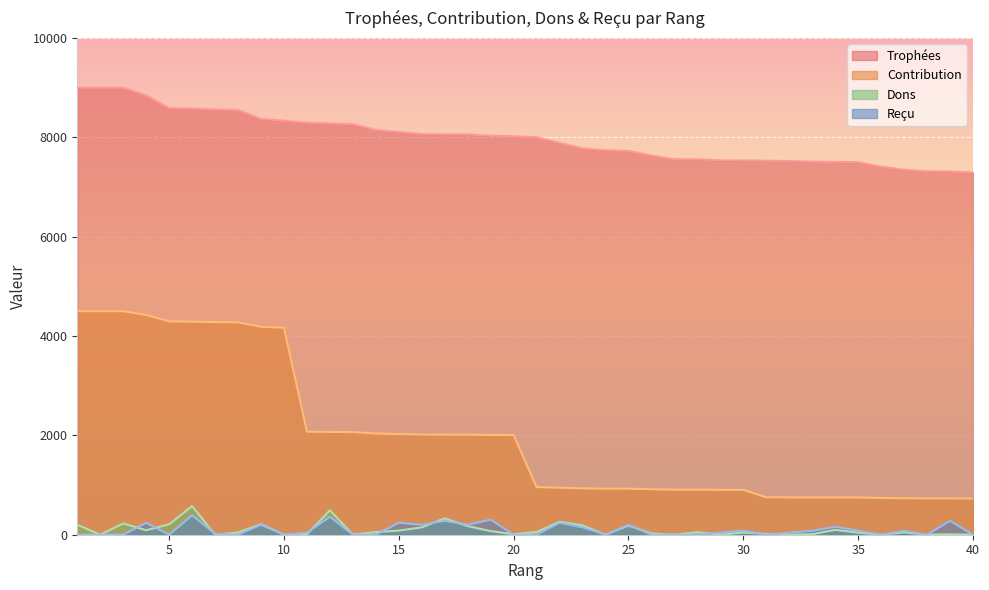

What is the highest value of the Dons series?

576